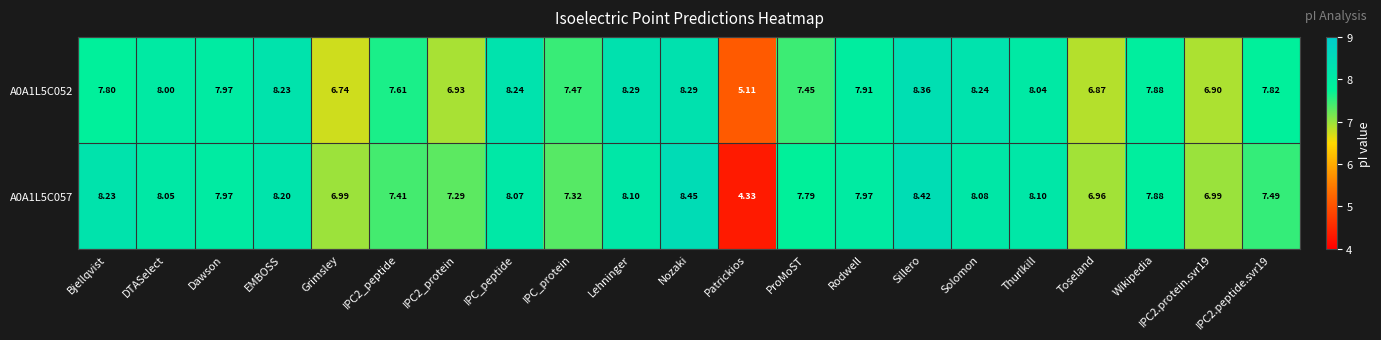

At which label does A0A1L5C052 reach its peak?

Sillero